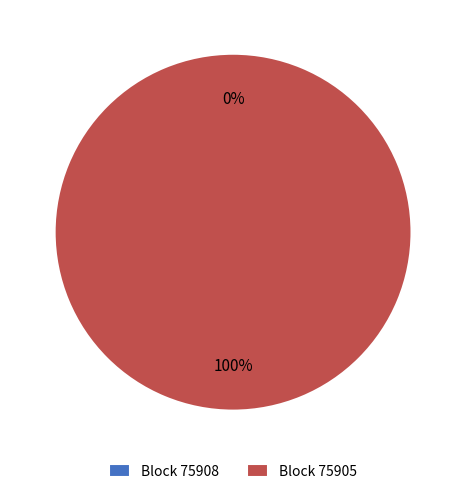

The 75908 slice represents 5% of the pie. True or false?

False